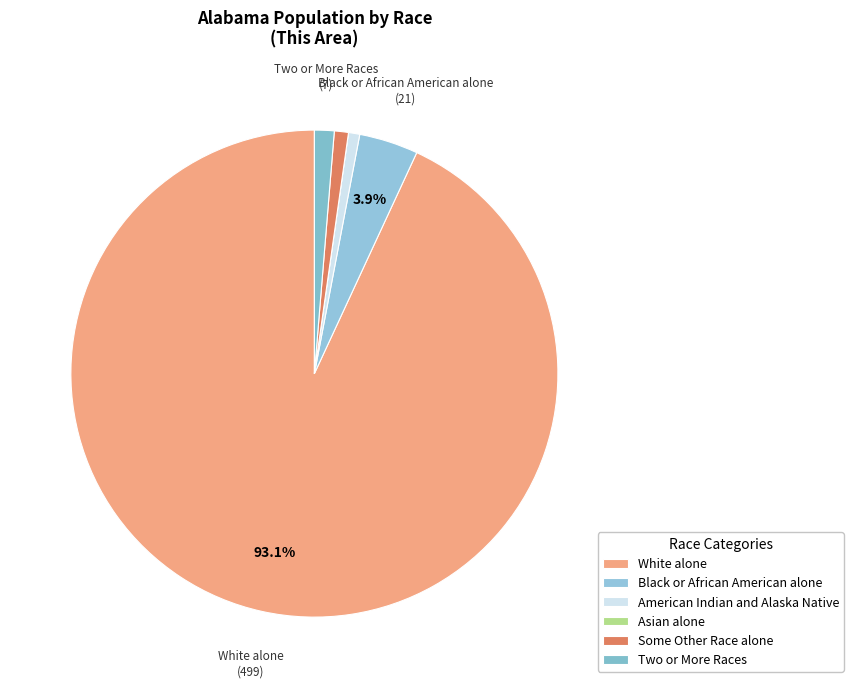

True or false: Asian alone accounts for 1% of the total.

False